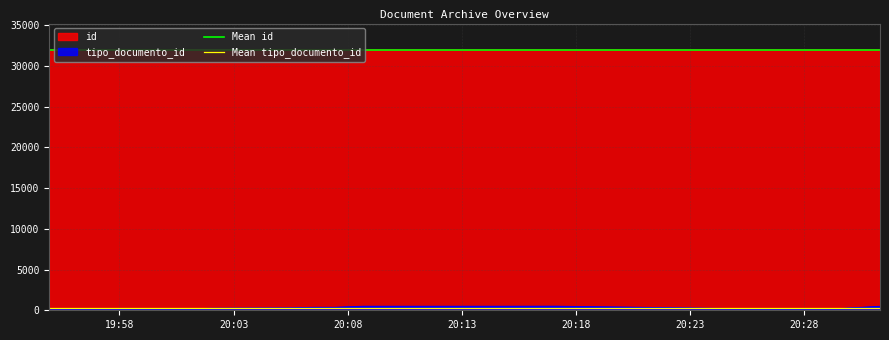

True or false: tipo_documento_id and id cross at least once.

False